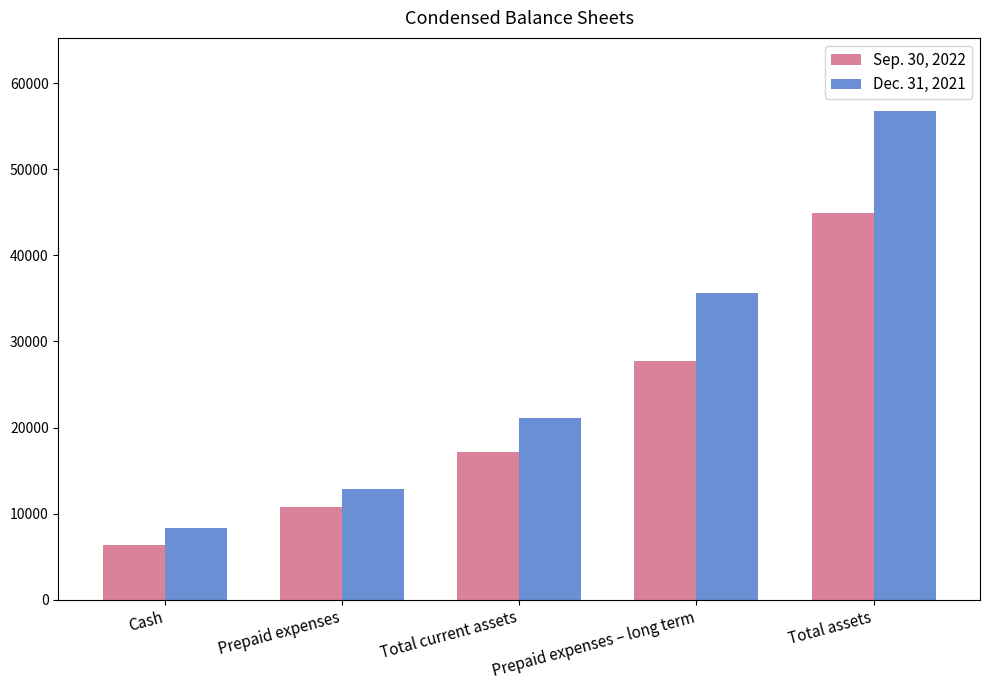

Rank the series at Cash from highest to lowest value.

Dec. 31, 2021, Sep. 30, 2022